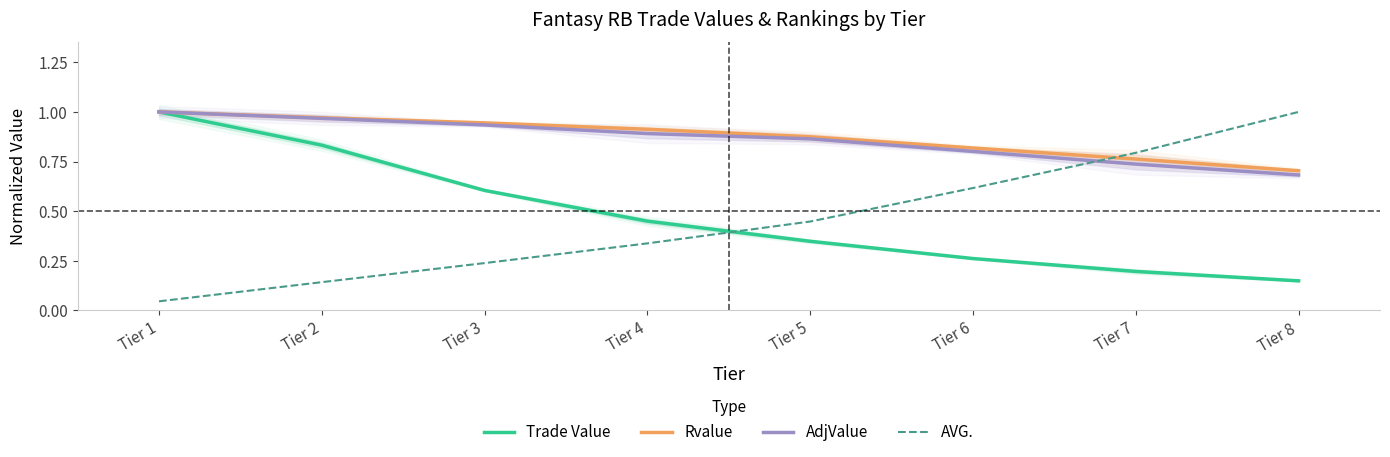

Is it true that Rvalue equals 0.7 at Tier 8?

True